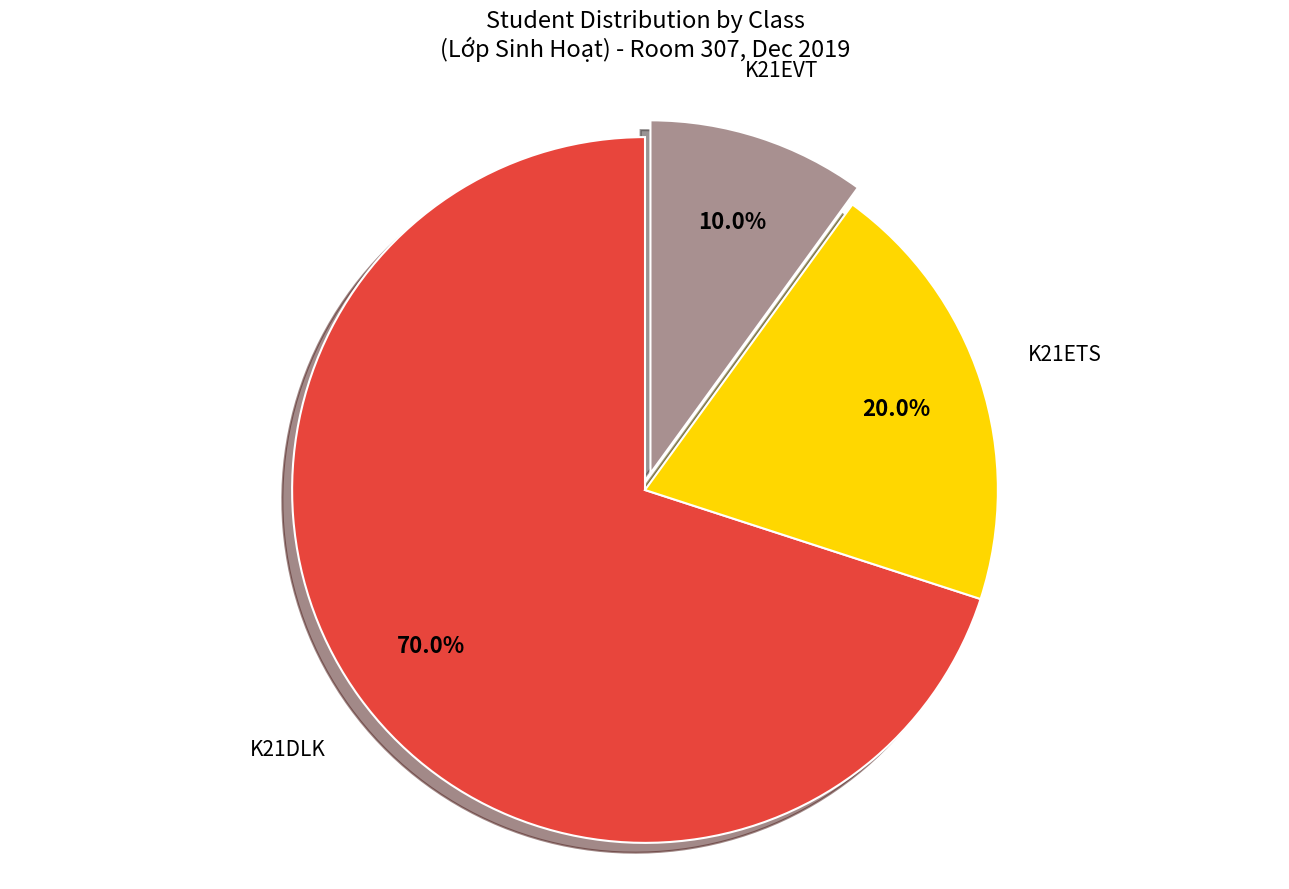

Is there a majority slice in this chart?

Yes